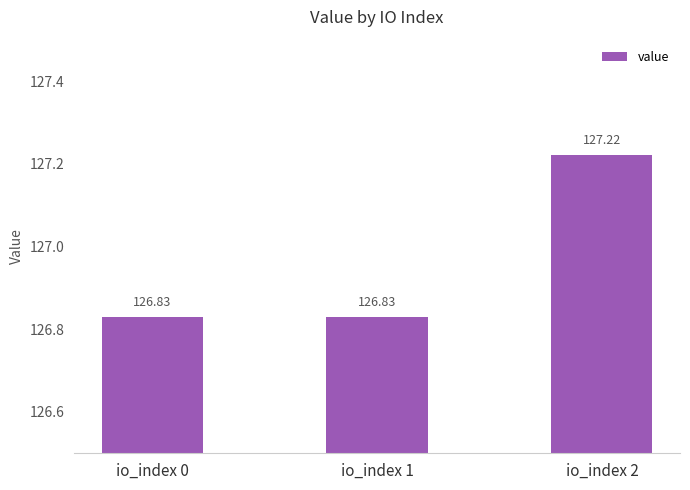

Which has a higher value, io_index 0 or io_index 2?

io_index 2